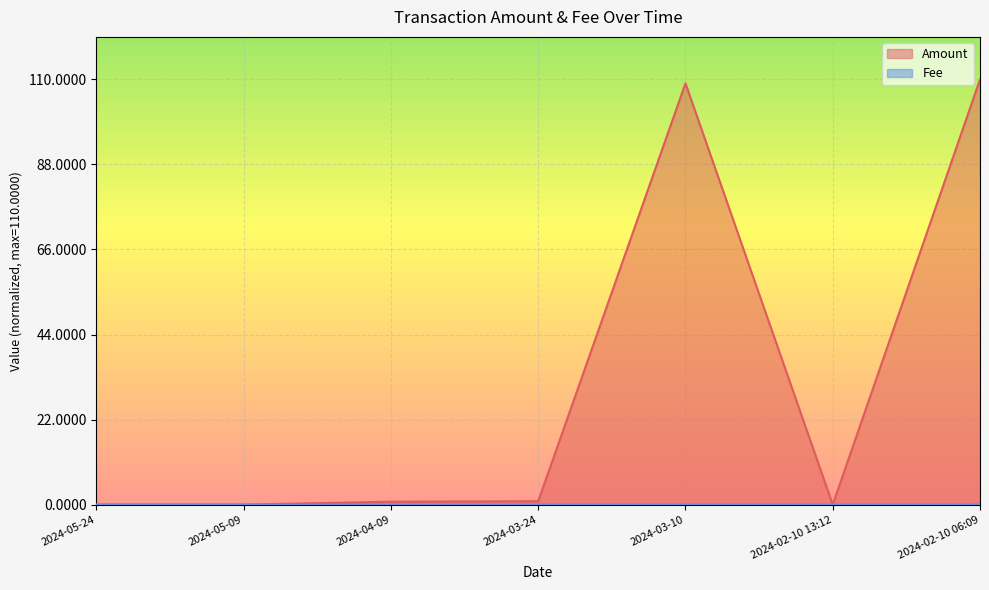

At 2024-02-10 13:12, list the series in order from smallest to largest.

Amount, Fee